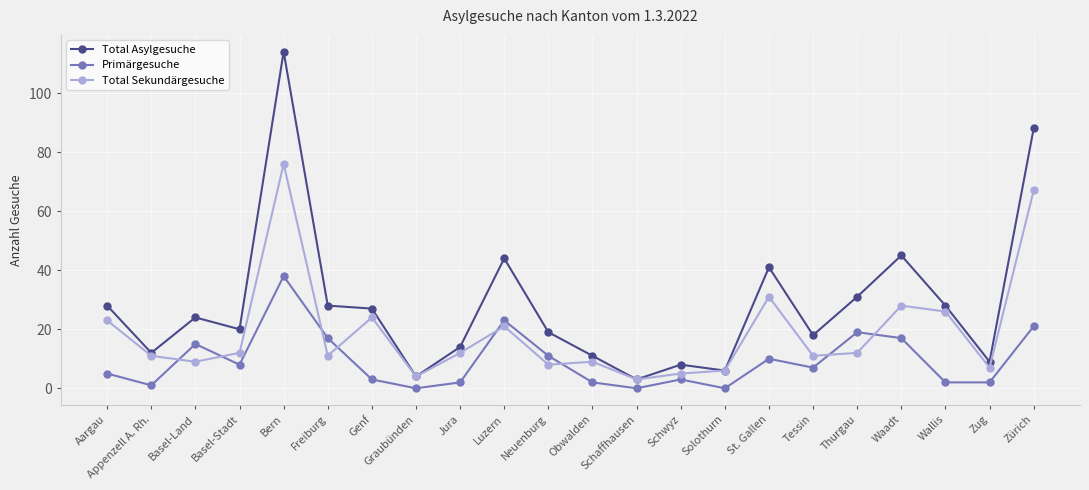

Rank the series at Thurgau from lowest to highest value.

Total Sekundärgesuche, Primärgesuche, Total Asylgesuche